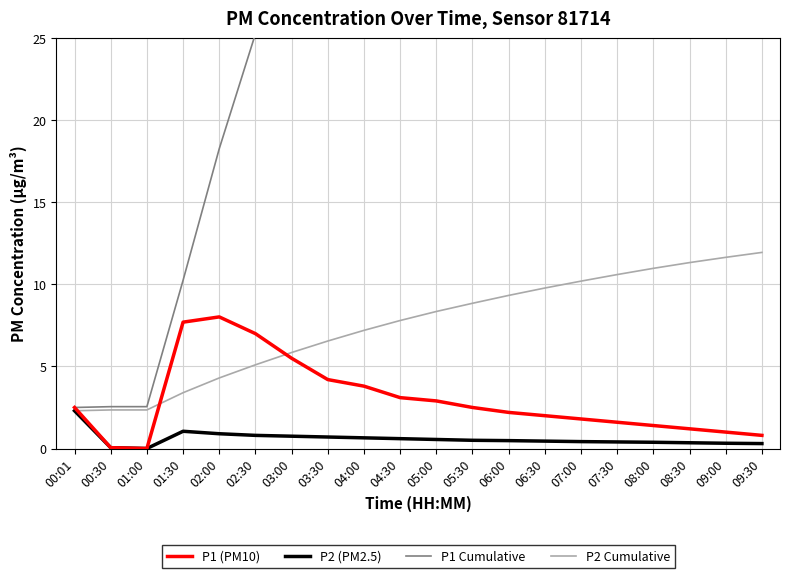

Read the P1 Cumulative value at 01:30.

10.2